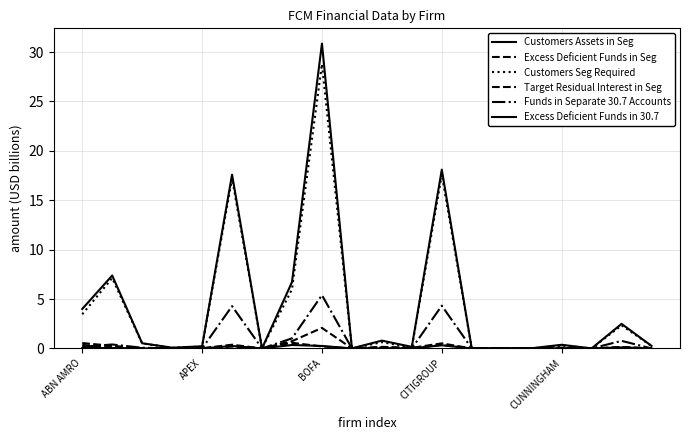

How many lines are shown in the chart?

6